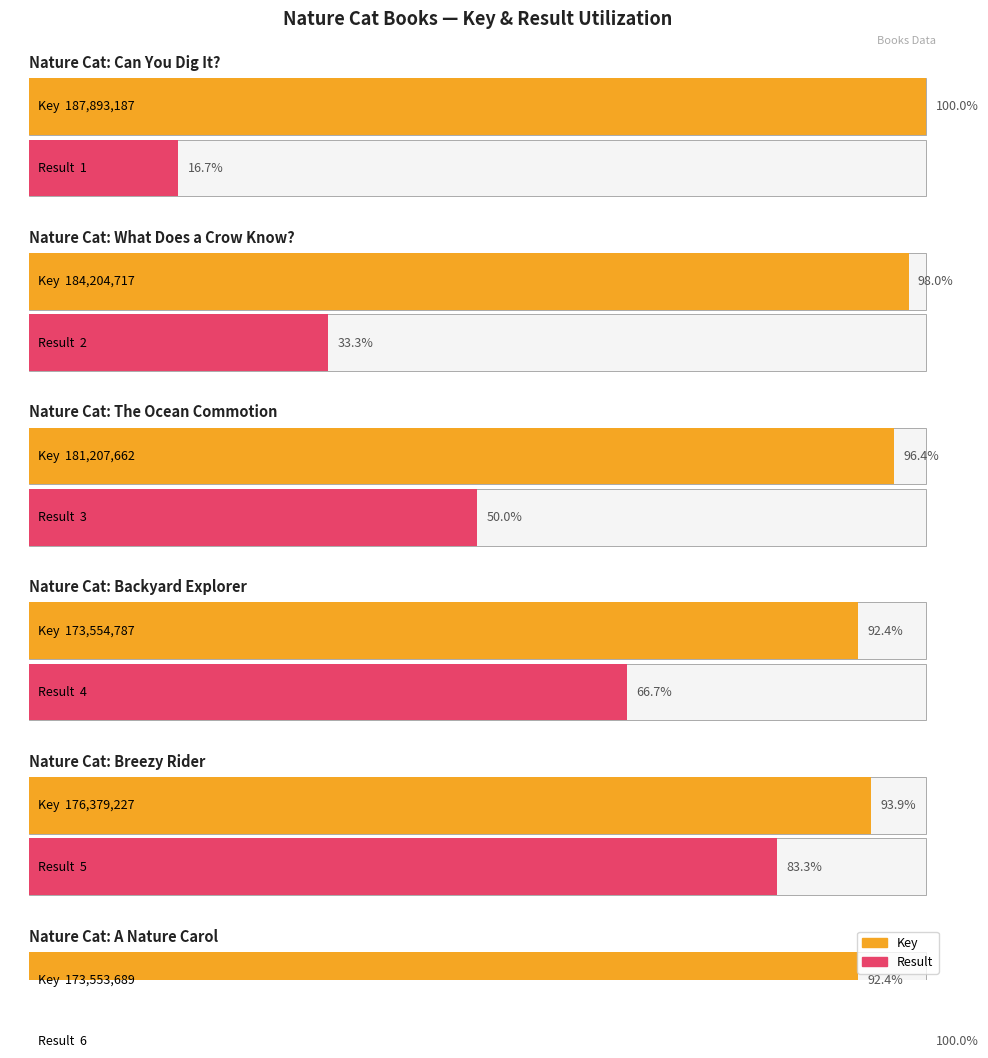

Reading left to right, extract all data points from this chart.

Key: 187893187	184204717	181207662	173554787	176379227	173553689
Result: 1	2	3	4	5	6